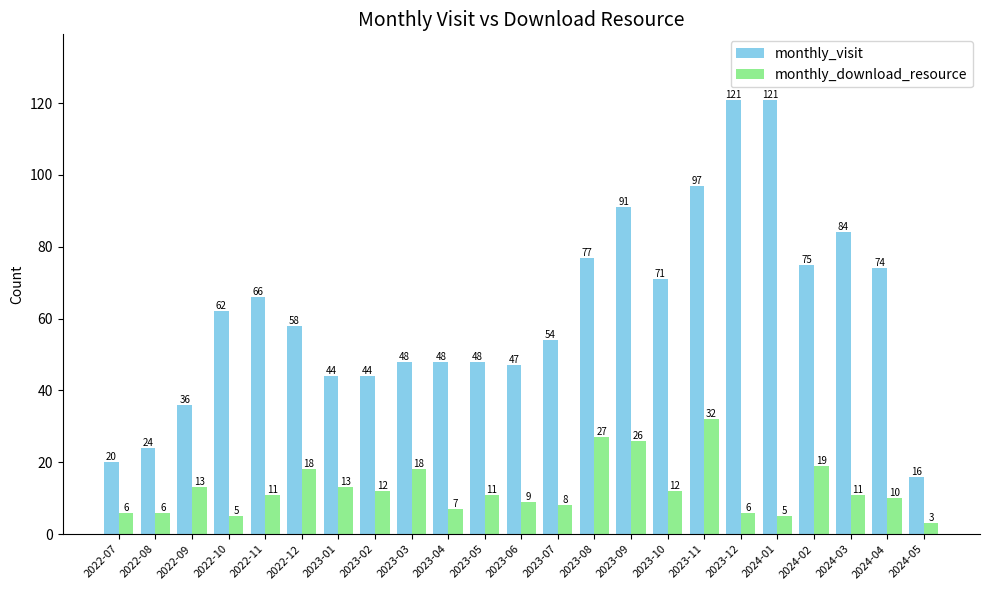

How many distinct data groups are displayed?

2